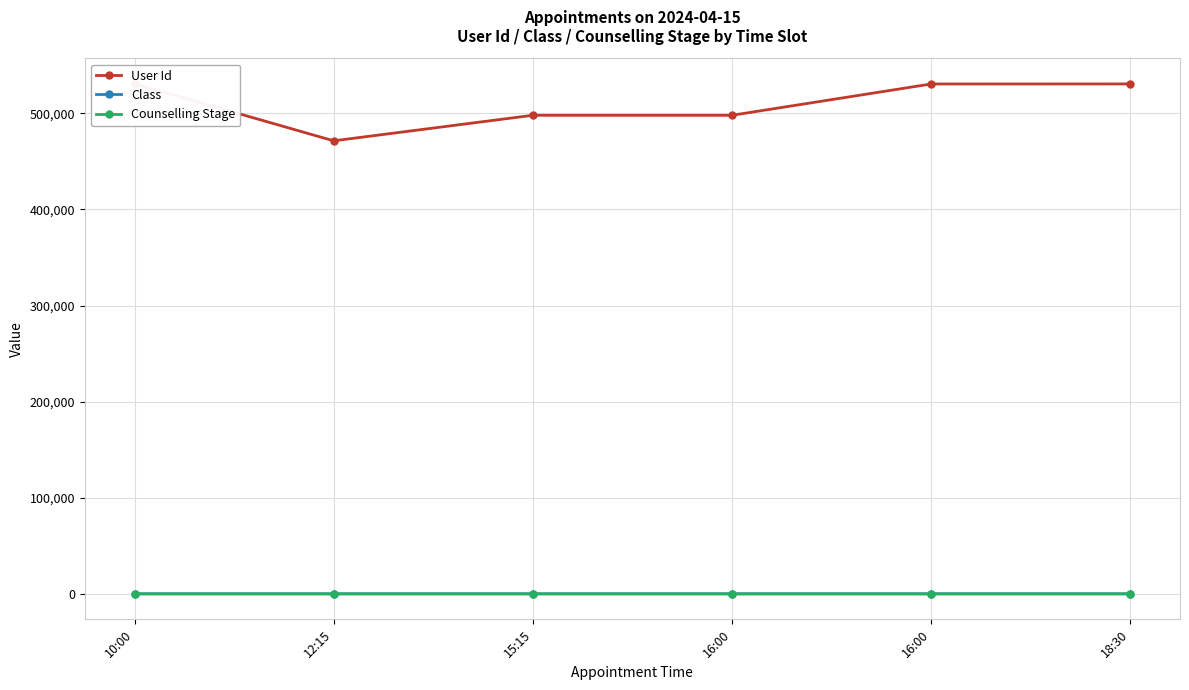

Which series changed the most between 12:15 and 15:15?

User Id